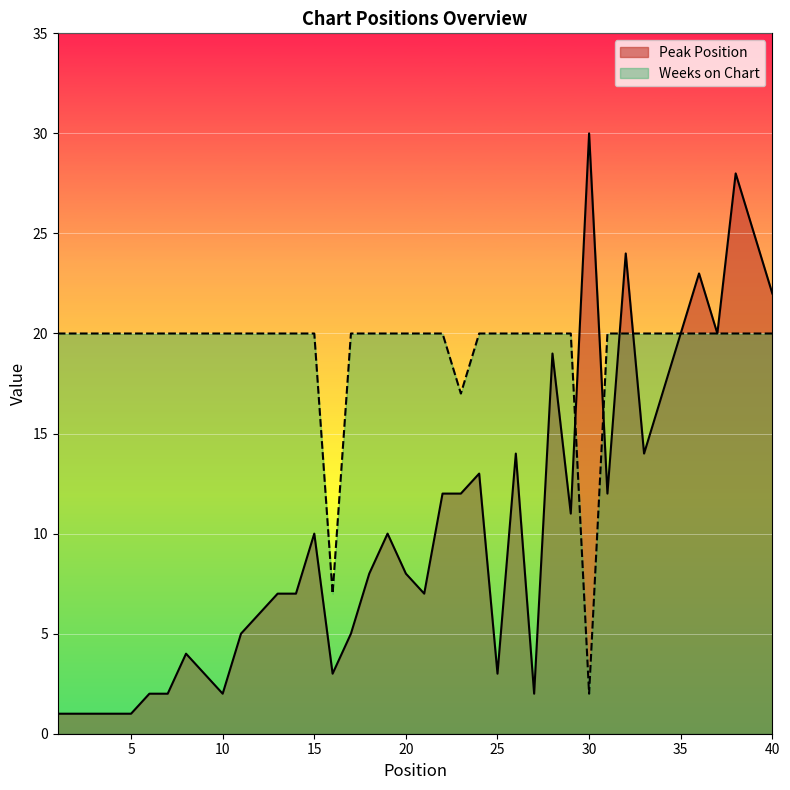

What is the sum of all Weeks on Chart values?

766